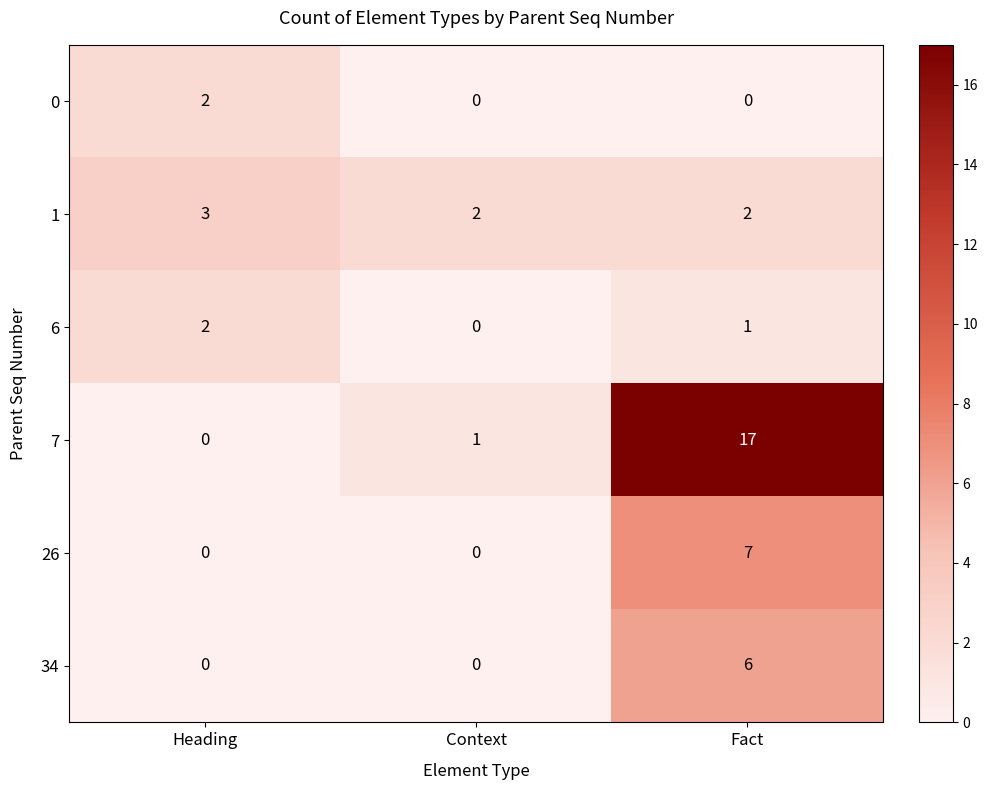

Reading left to right, extract all data points from this chart.

0: Heading=2	Context=0	Fact=0
1: Heading=3	Context=2	Fact=2
6: Heading=2	Context=0	Fact=1
7: Heading=0	Context=1	Fact=17
26: Heading=0	Context=0	Fact=7
34: Heading=0	Context=0	Fact=6